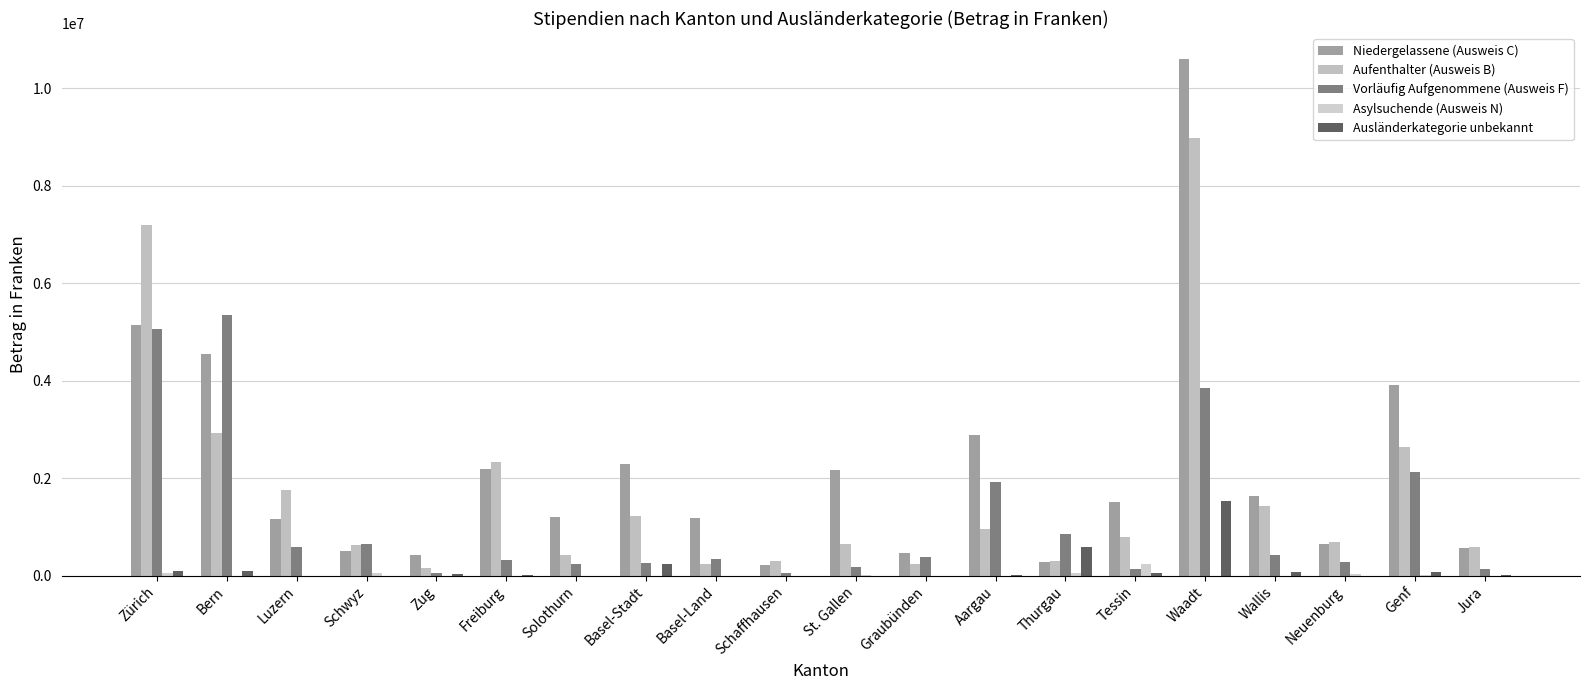

The Asylsuchende (Ausweis N) series shows 53500 at Zürich. True or false?

True